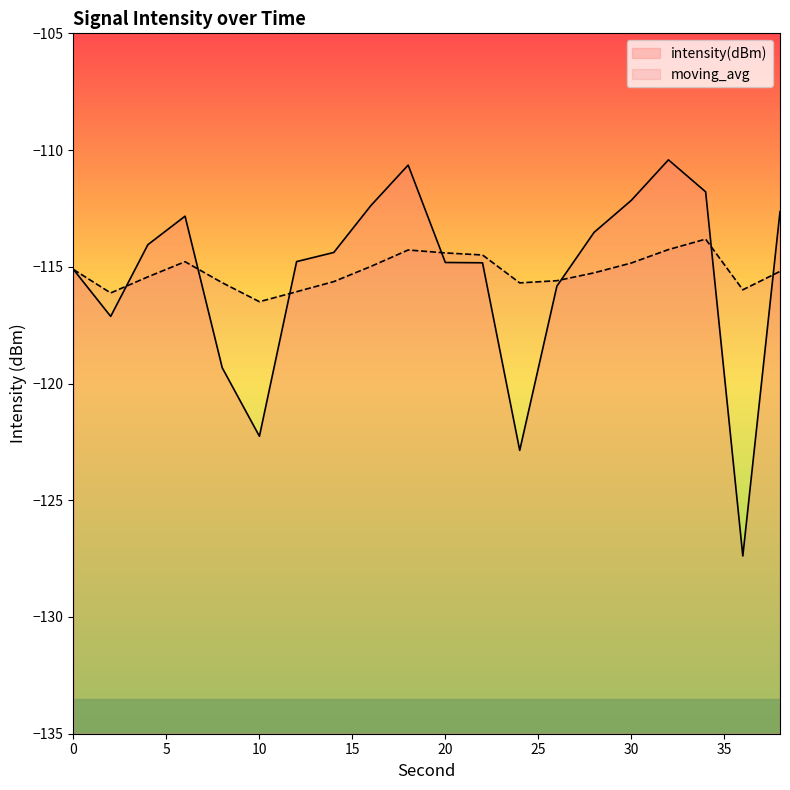

True or false: moving_avg has a value of -158.1 at 12.

False